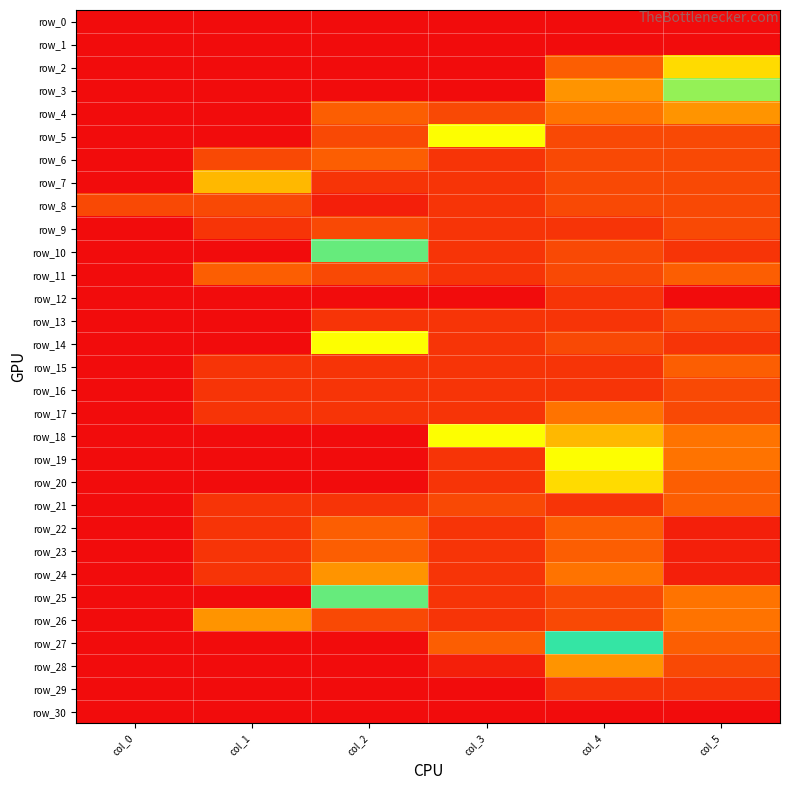

How many row_16 values are between 2 and 3?

5